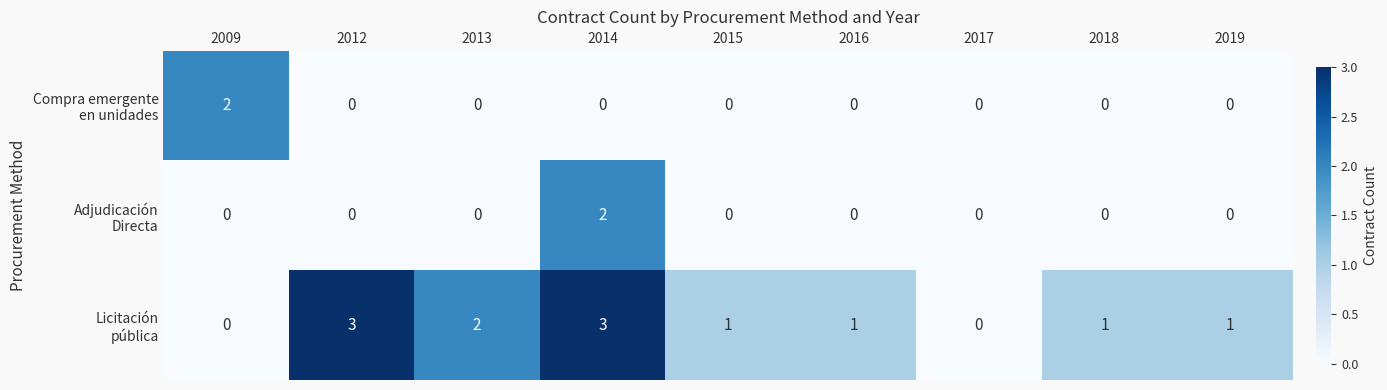

What is the maximum value shown in the chart?

3